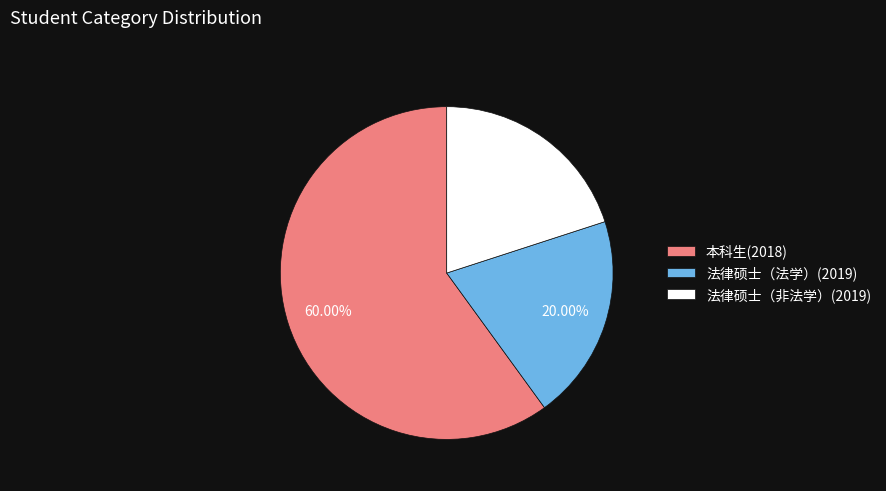

How many segments does this pie chart have?

3